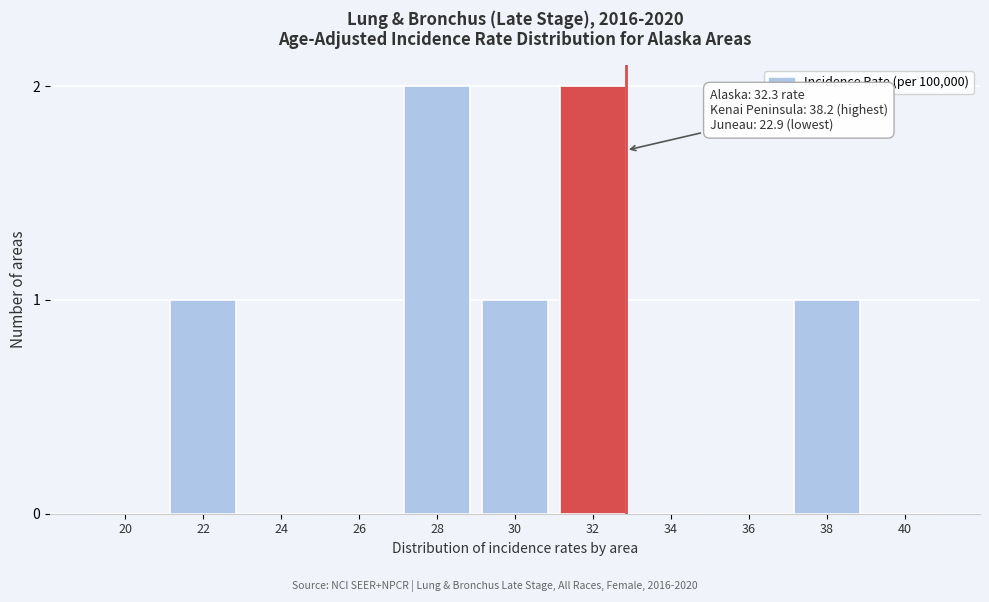

Reading left to right, what are all the values shown in this chart?

20=0	22=1	24=0	26=0	28=2	30=1	32=2	34=0	36=0	38=1	40=0